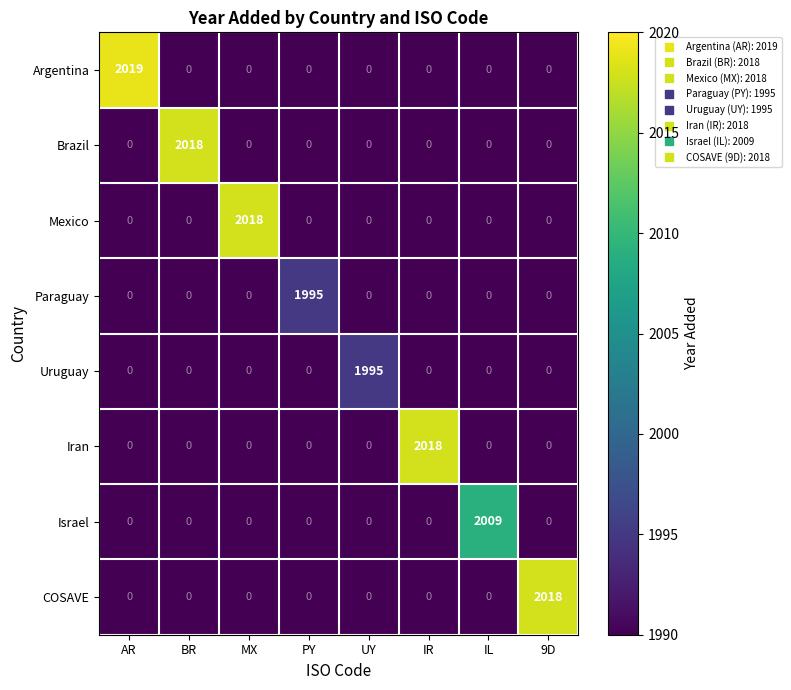

What is the average value of the Argentina series?

252